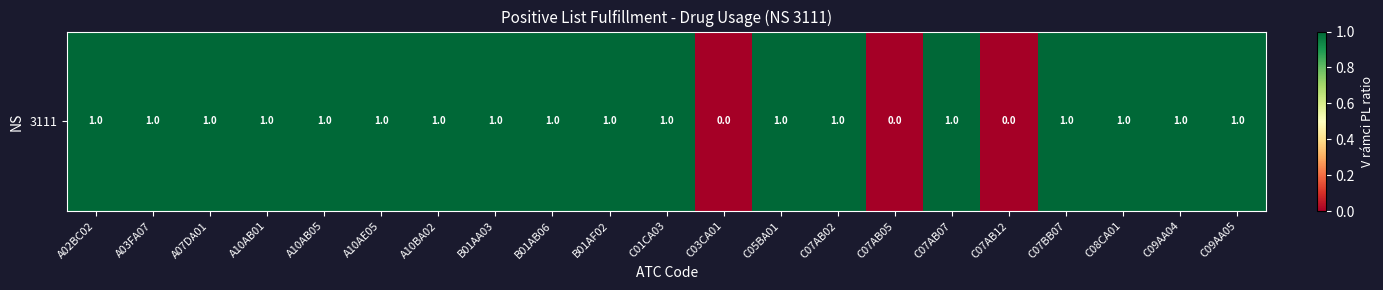

How many data points does each series have?

21